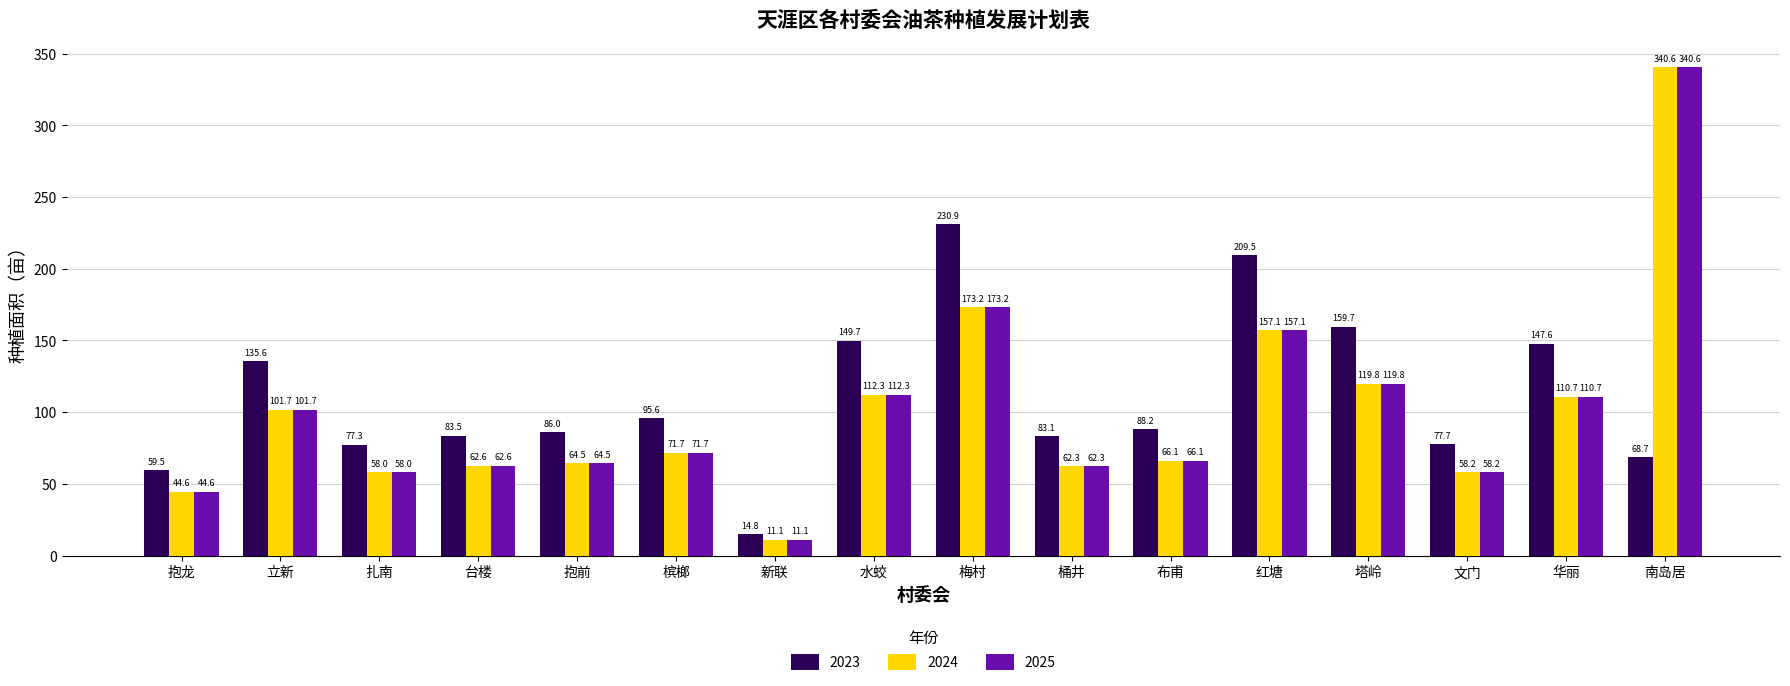

At which label is 2024 closest to 175?

梅村